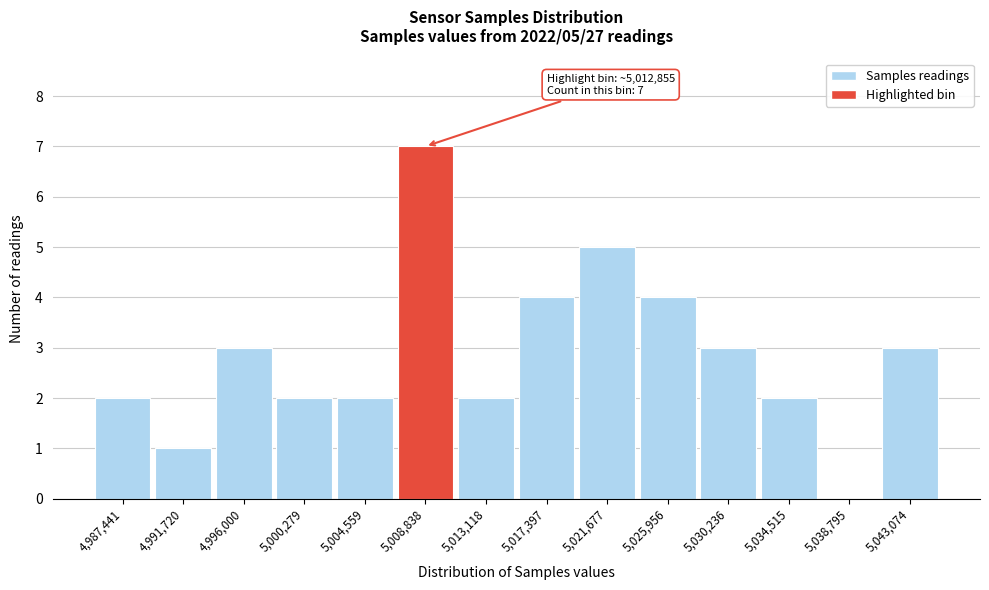

Reading left to right, transcribe all the data shown in this chart.

4,987,441=2	4,991,720=1	4,996,000=3	5,000,279=2	5,004,559=2	5,008,838=7	5,013,118=2	5,017,397=4	5,021,677=5	5,025,956=4	5,030,236=3	5,034,515=2	5,038,795=0	5,043,074=3